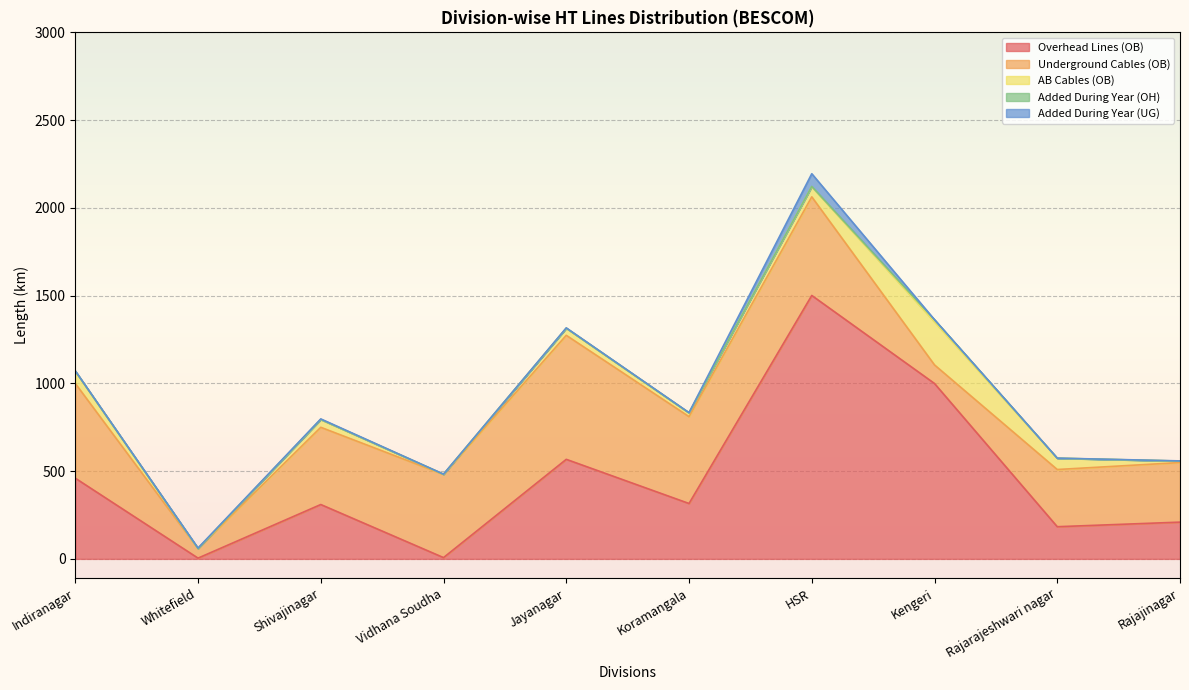

List the labels in order of Overhead Lines (OB) value, largest first.

HSR, Kengeri, Jayanagar, Indiranagar, Koramangala, Shivajinagar, Rajajinagar, Rajarajeshwari nagar, Vidhana Soudha, Whitefield